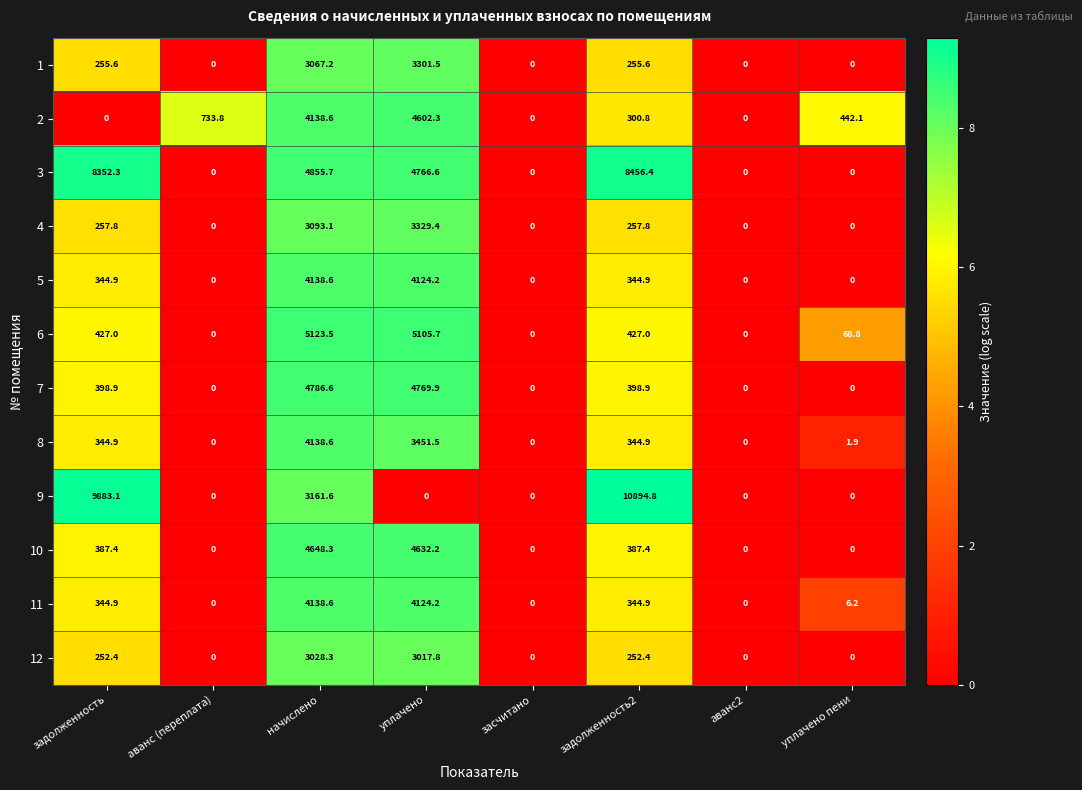

Is the value of 7 at задолженность greater than the value of 11 at уплачено?

No